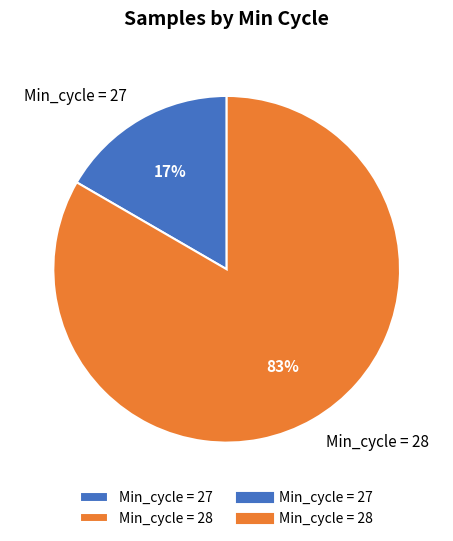

Does any single category account for the majority?

Yes